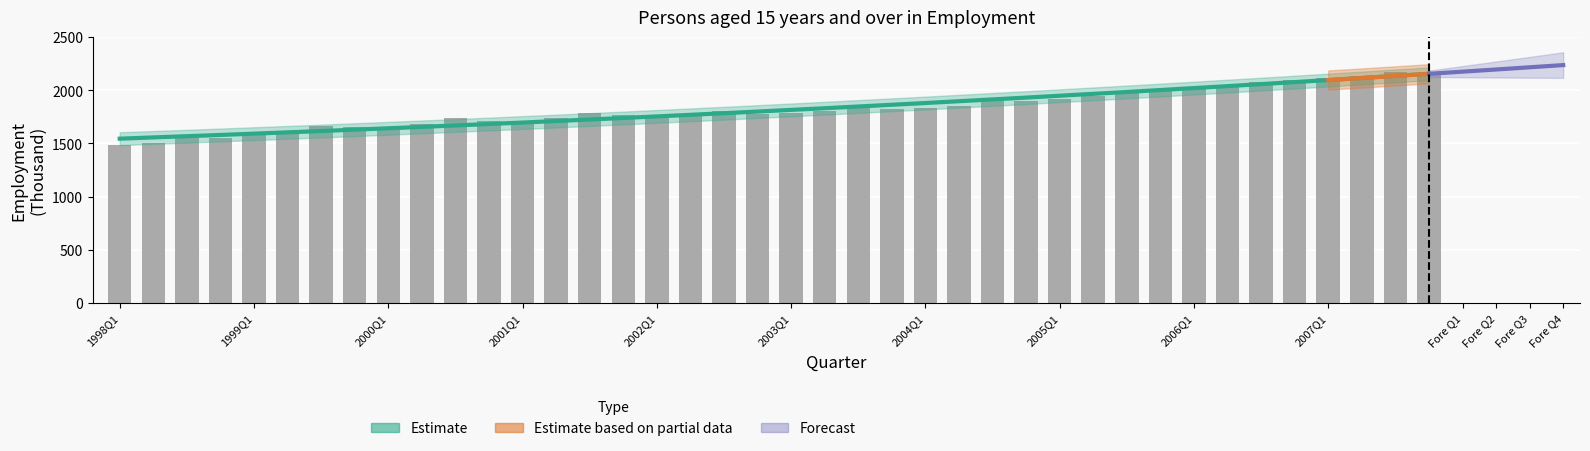

What is the sum of the values at 2000Q2 and 2004Q3?

3587.3